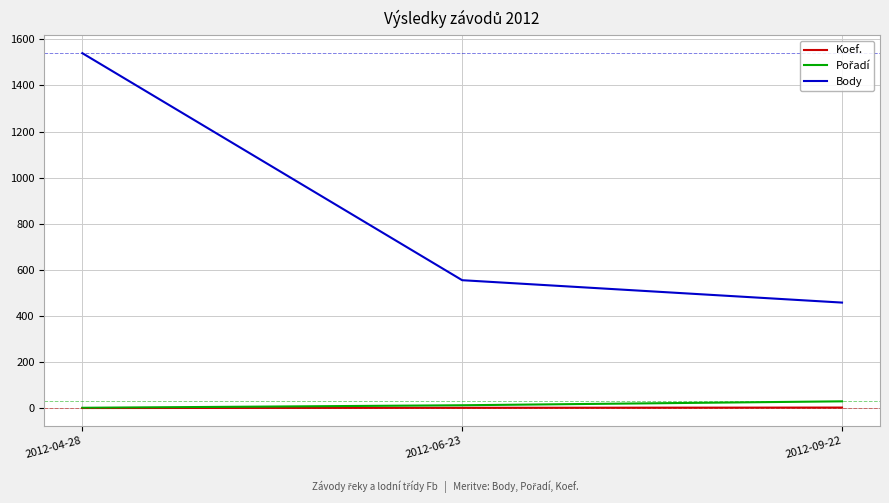

Count the number of categories in the chart.

3